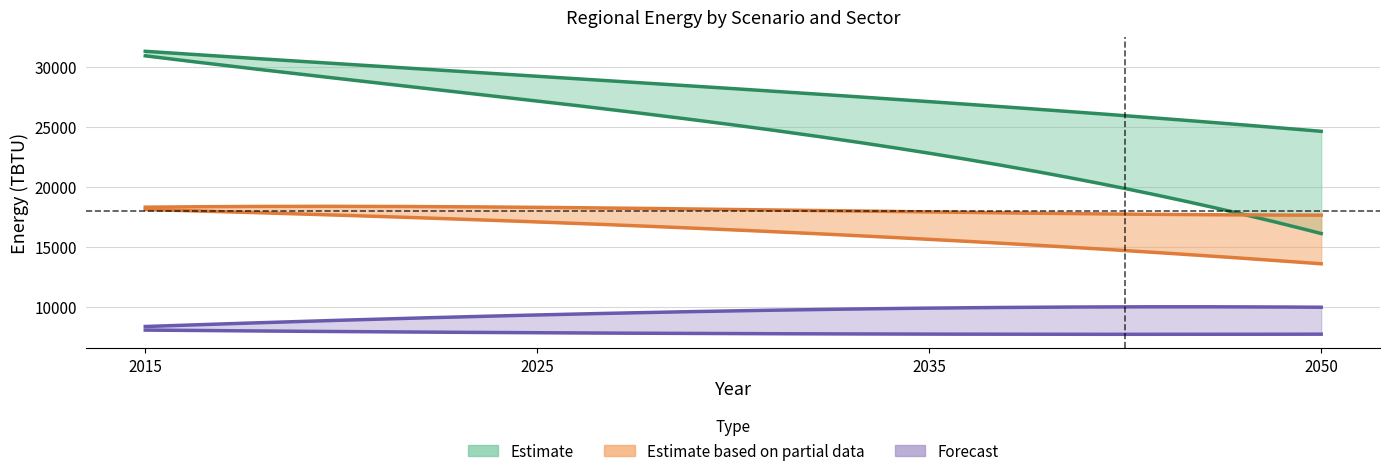

What is the highest value of the Ref Residential Total series?

31313.0